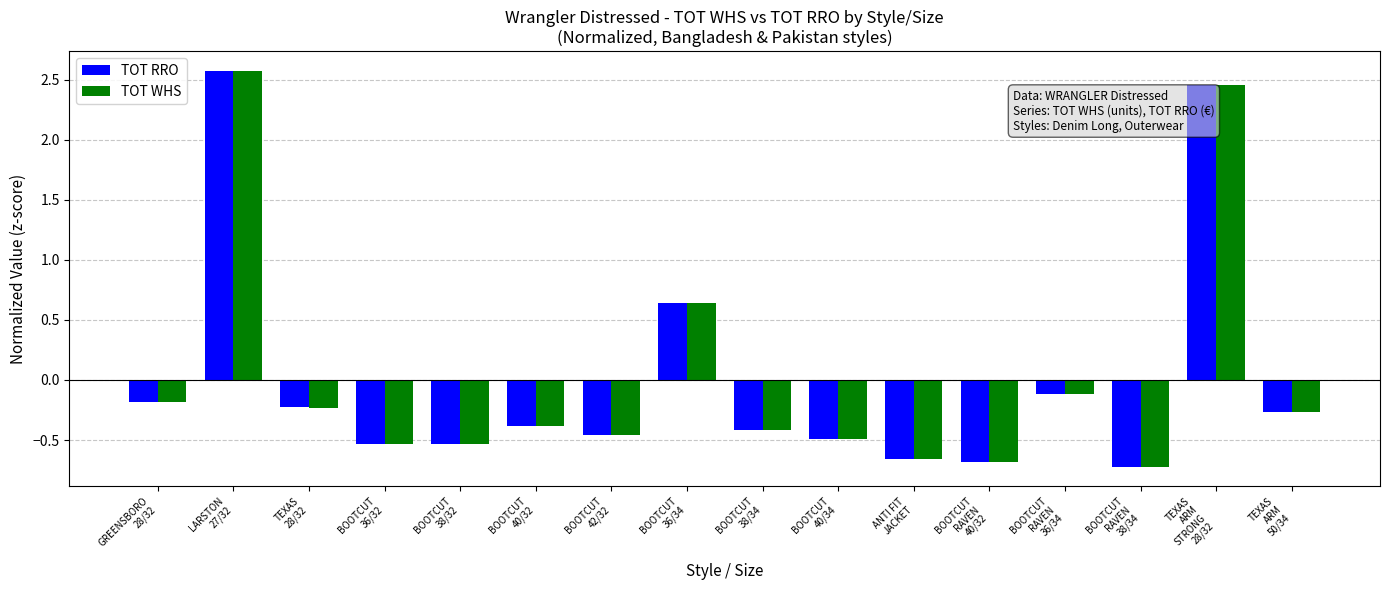

What is the maximum value for TOT WHS?

2.6